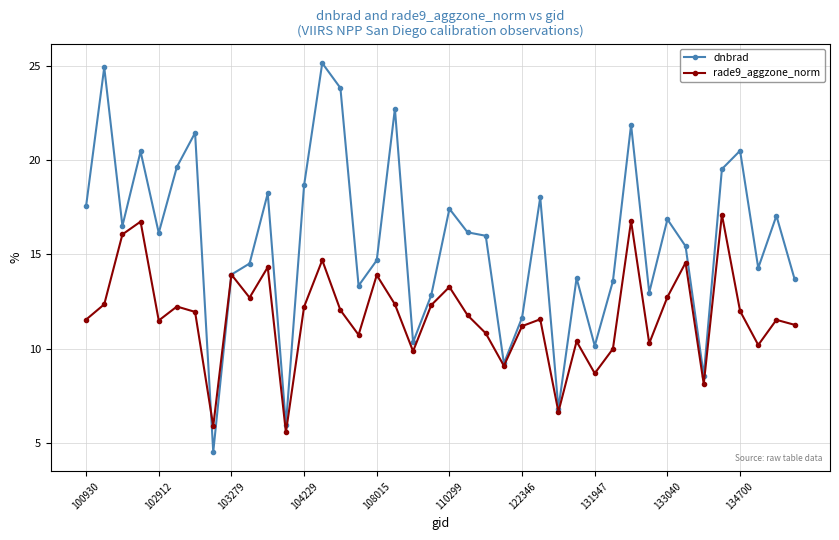

What is the average value of the dnbrad series?

15.7